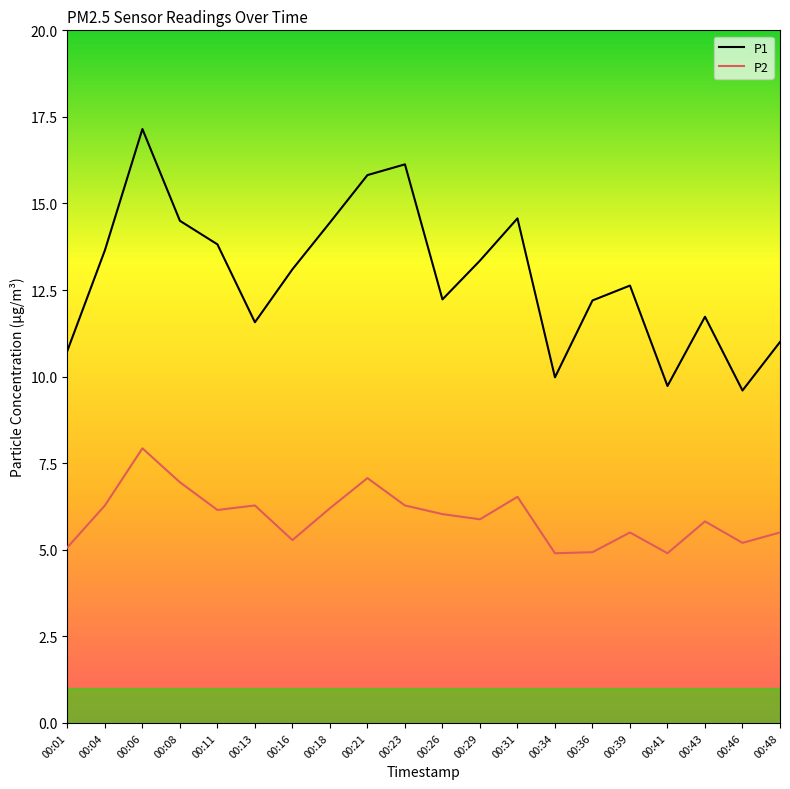

True or false: P2 has more than 2 interior local peaks.

True